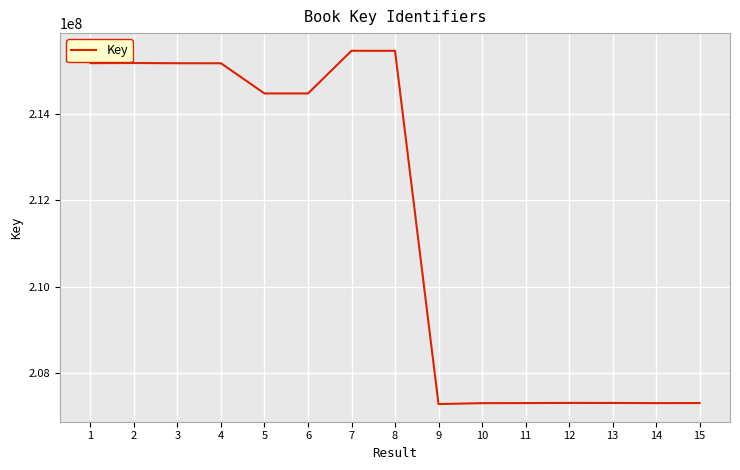

What is the smallest value displayed?

207269429